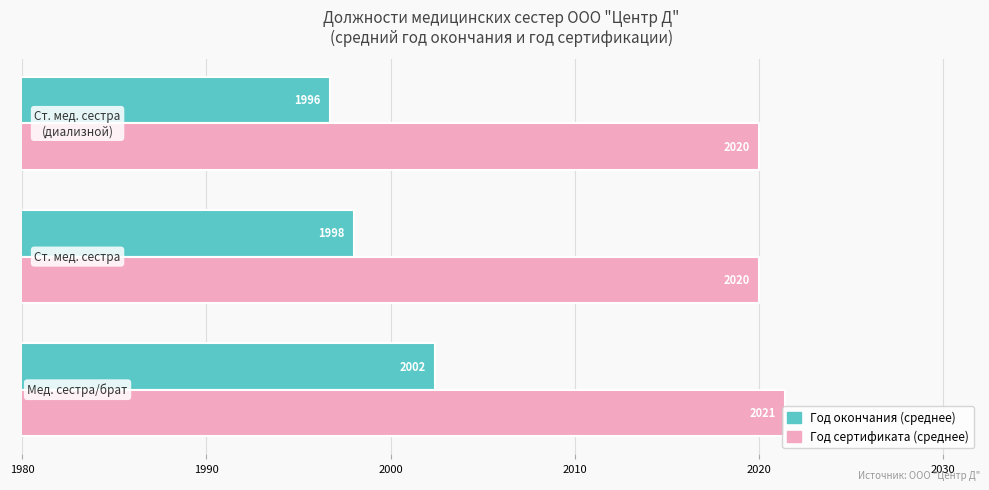

What are all the series names shown in the legend?

Год окончания (среднее), Год сертификата (среднее)